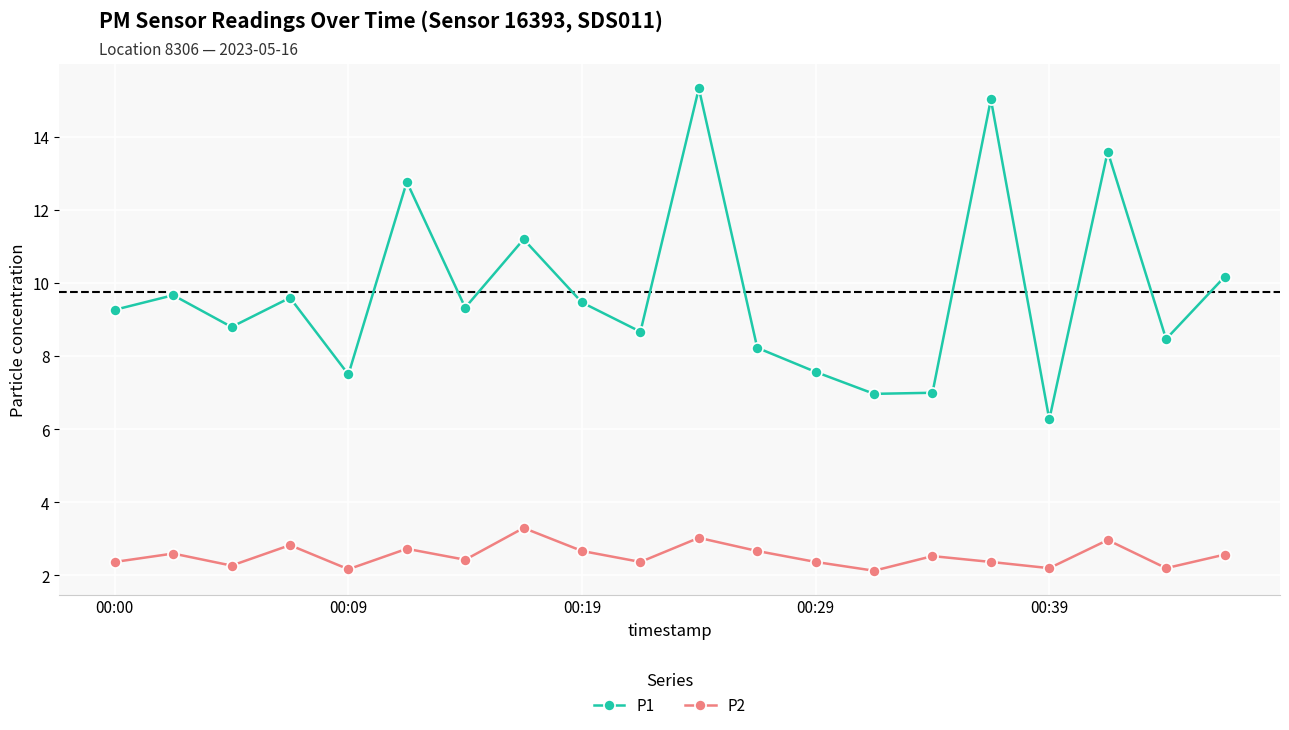

What is the value of the P1 point at the 20th from the left?

10.2